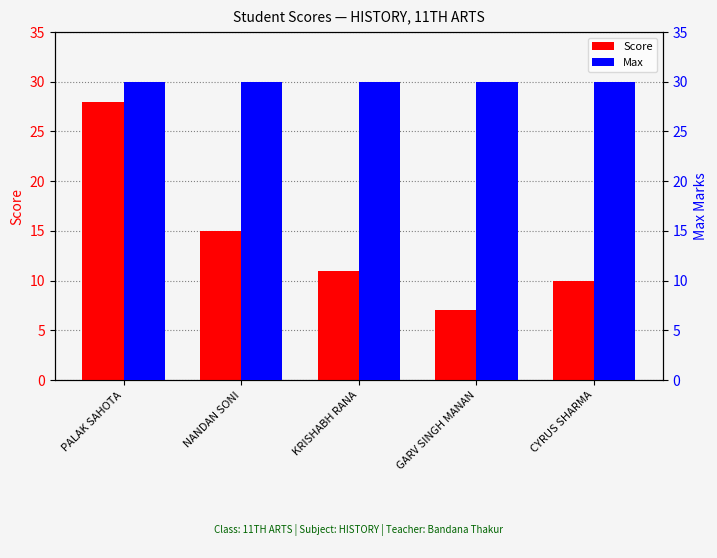

Where is Max nearest to the value 30?

PALAK SAHOTA